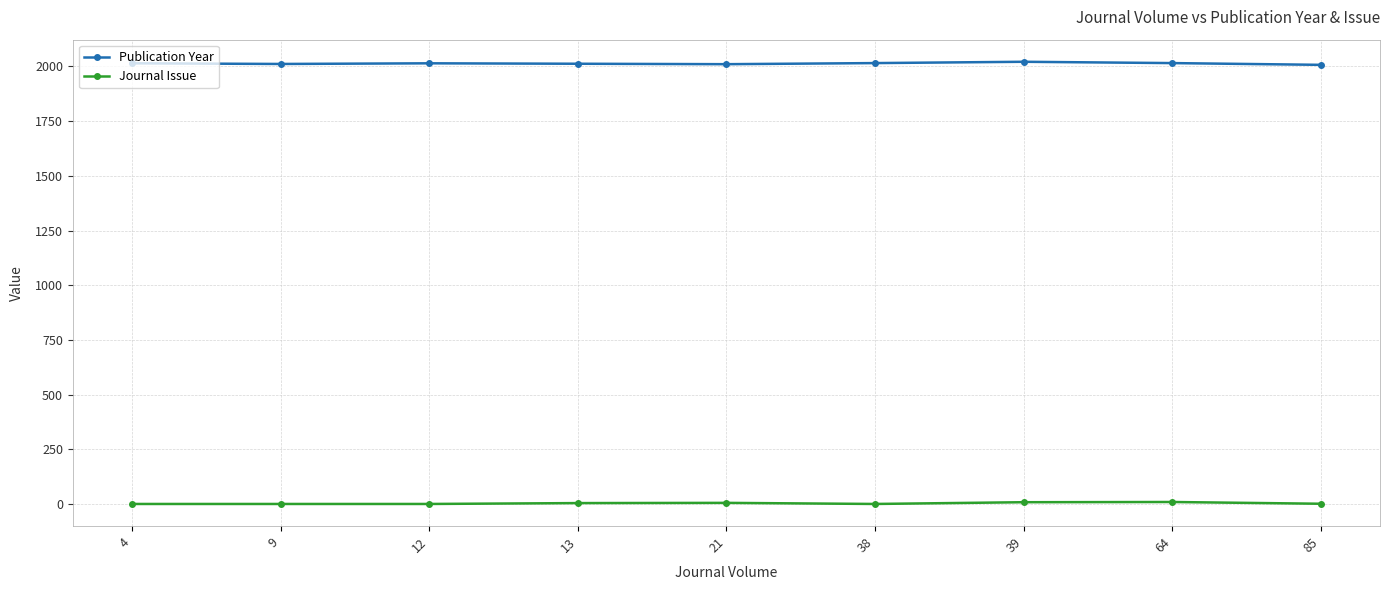

What is the difference between the second highest and second lowest values in the Journal Issue series?

8